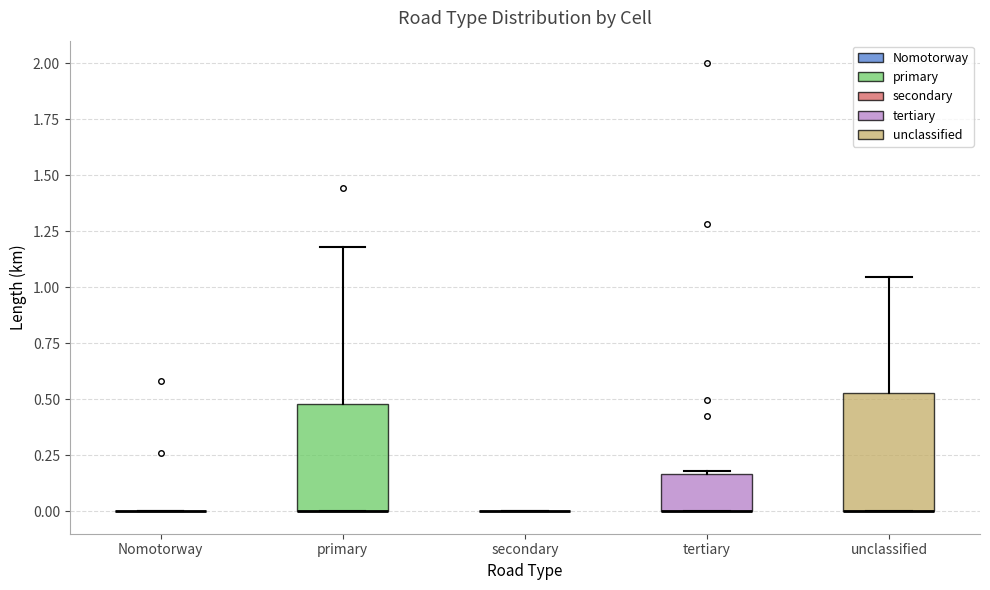

Reading left to right, transcribe this box plot: for each box, give where its median line is, the range the box spans, and where its two whiskers end, as read against the y-axis. The values are not printed on the chart, so give them approximately, as read against the axis.

Nomotorway: box collapsed to a line at 0.00, whiskers 0.00 to 0.00
primary: median 0.00 (drawn on the box's lower edge), box 0.00 to 0.50, whiskers 0.00 to 1.20
secondary: box collapsed to a line at 0.00, whiskers 0.00 to 0.00
tertiary: median 0.00 (drawn on the box's lower edge), box 0.00 to 0.15, whiskers 0.00 to 0.20
unclassified: median 0.00 (drawn on the box's lower edge), box 0.00 to 0.55, whiskers 0.00 to 1.05